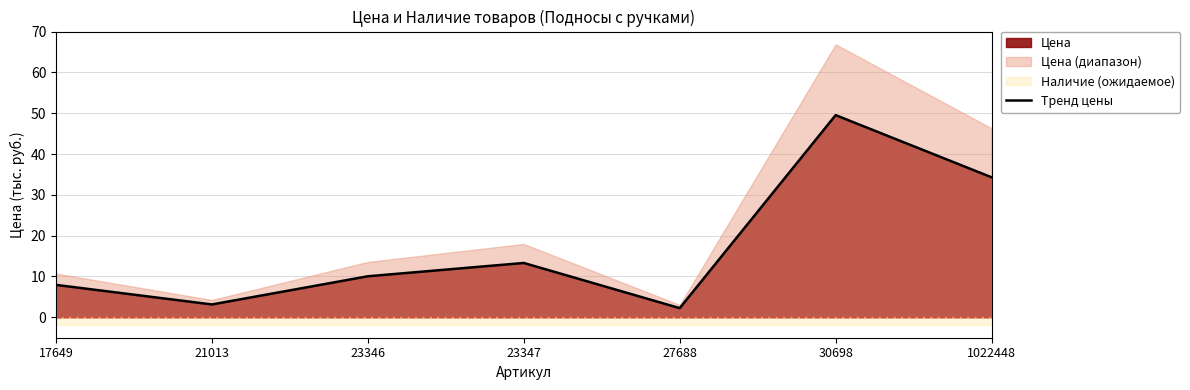

Reading right to left, transcribe all the data shown in this chart.

34.3	49.5	2.2	13.3	10.1	3.1	7.9